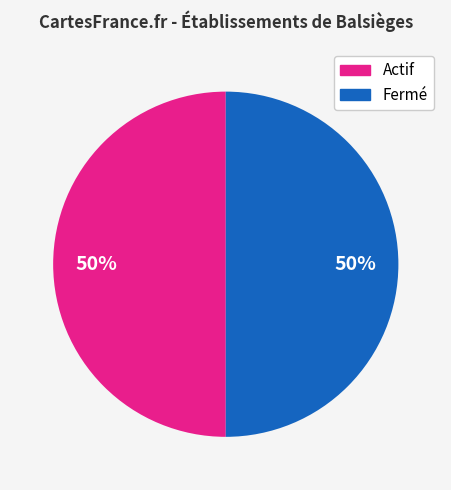

To the nearest percent, what is the average slice percentage?

50%